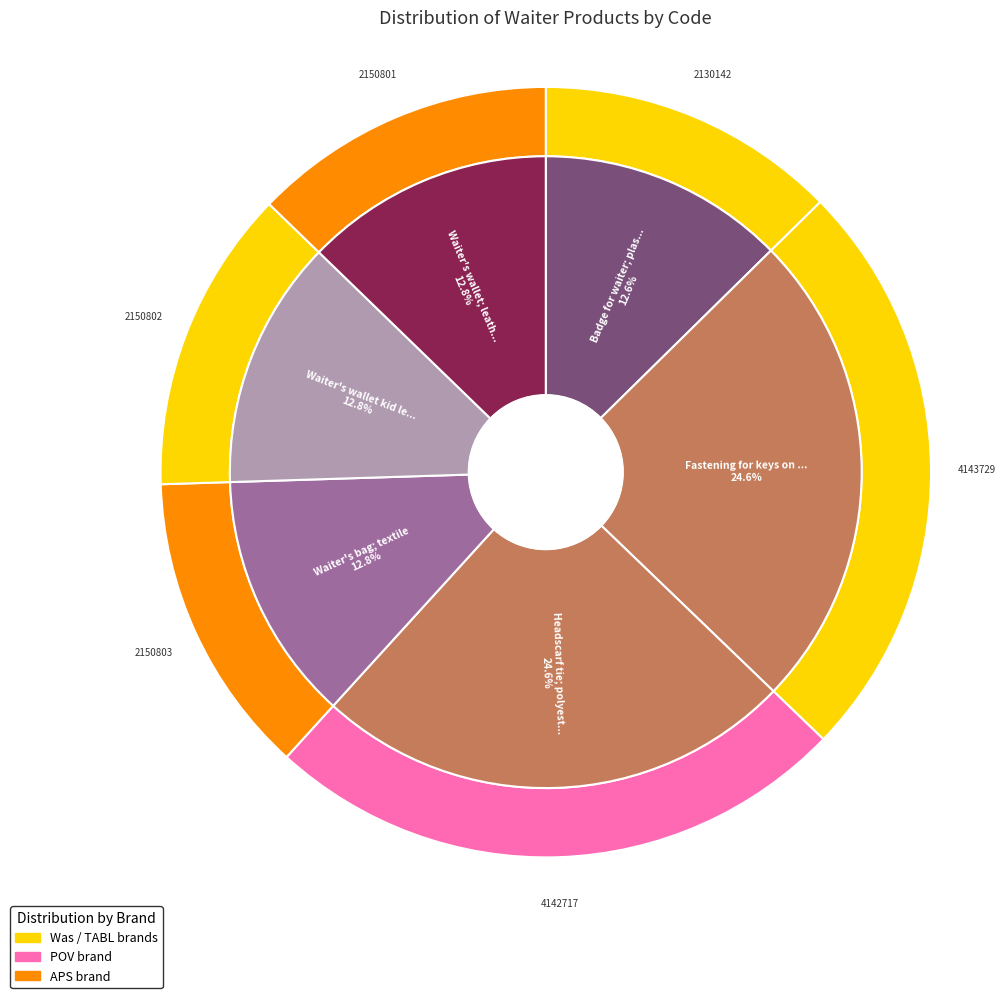

How many slices are in this pie chart?

6